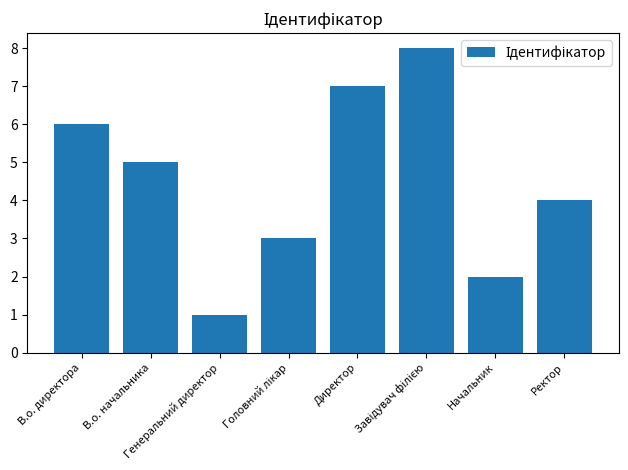

Reading left to right, what are all the values shown in this chart?

6	5	1	3	7	8	2	4